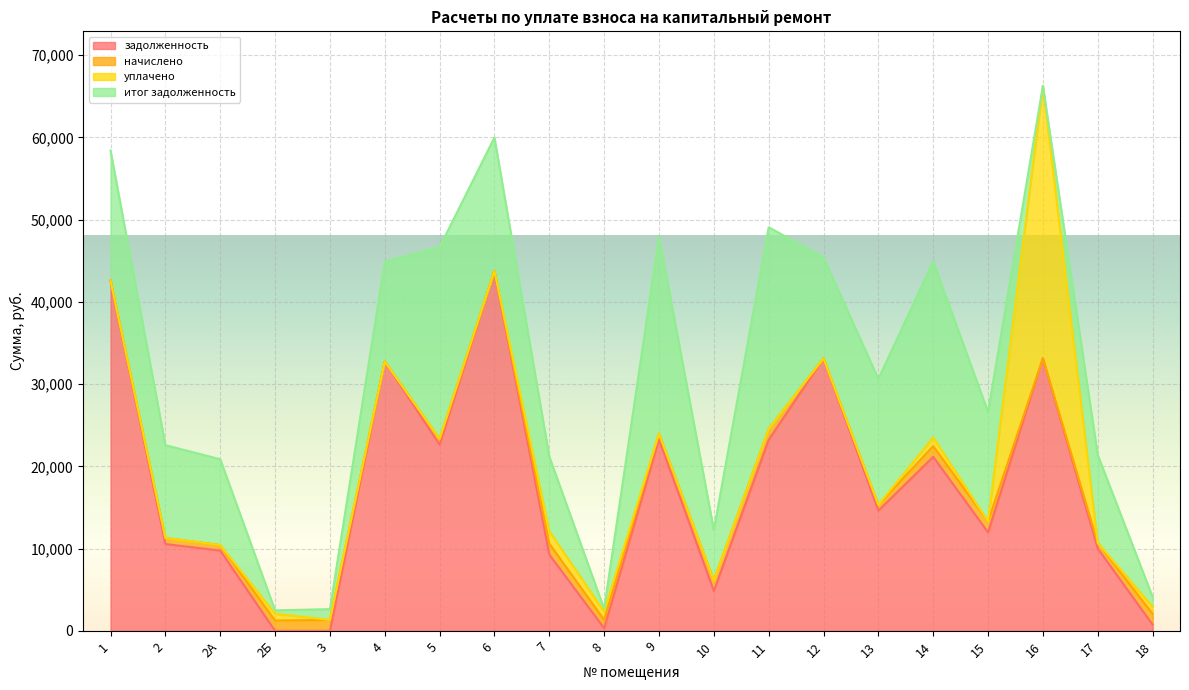

What position from the left is 11?

13